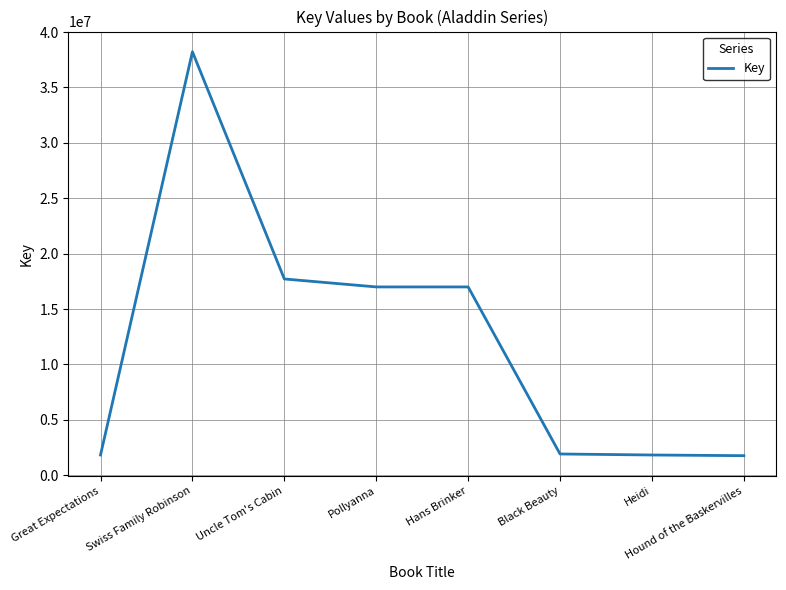

What is the difference between the second highest and second lowest values?

15891279